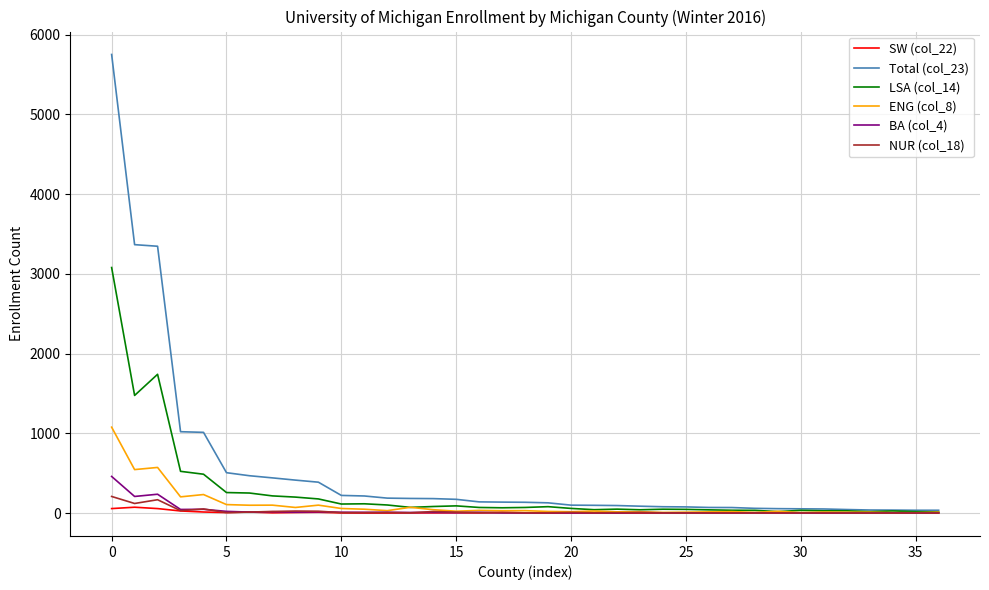

What is the greatest value displayed?

5751